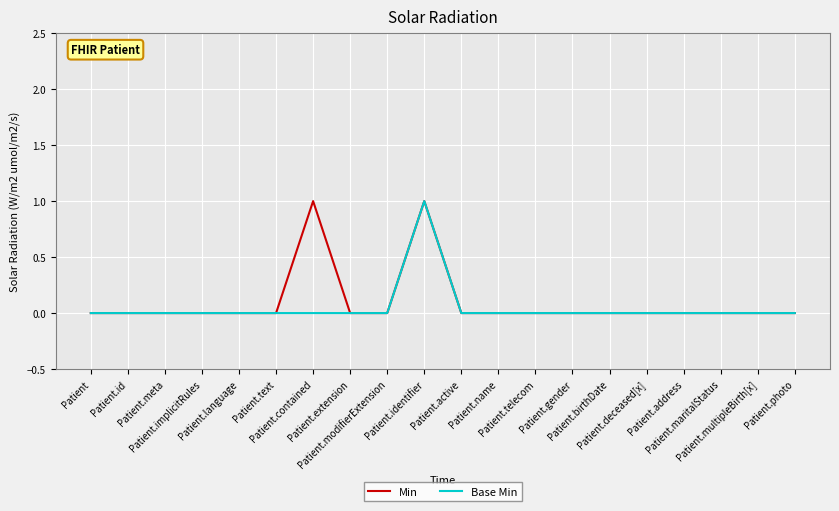

Rank the series by their average value, from lowest to highest.

Base Min, Min